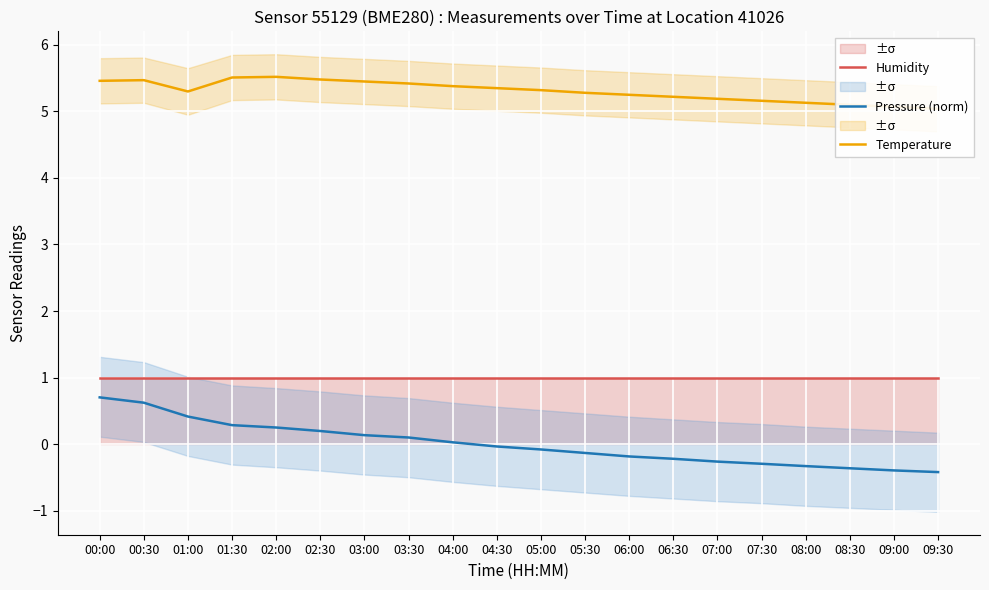

At how many categories does at least one series exceed 1?

20